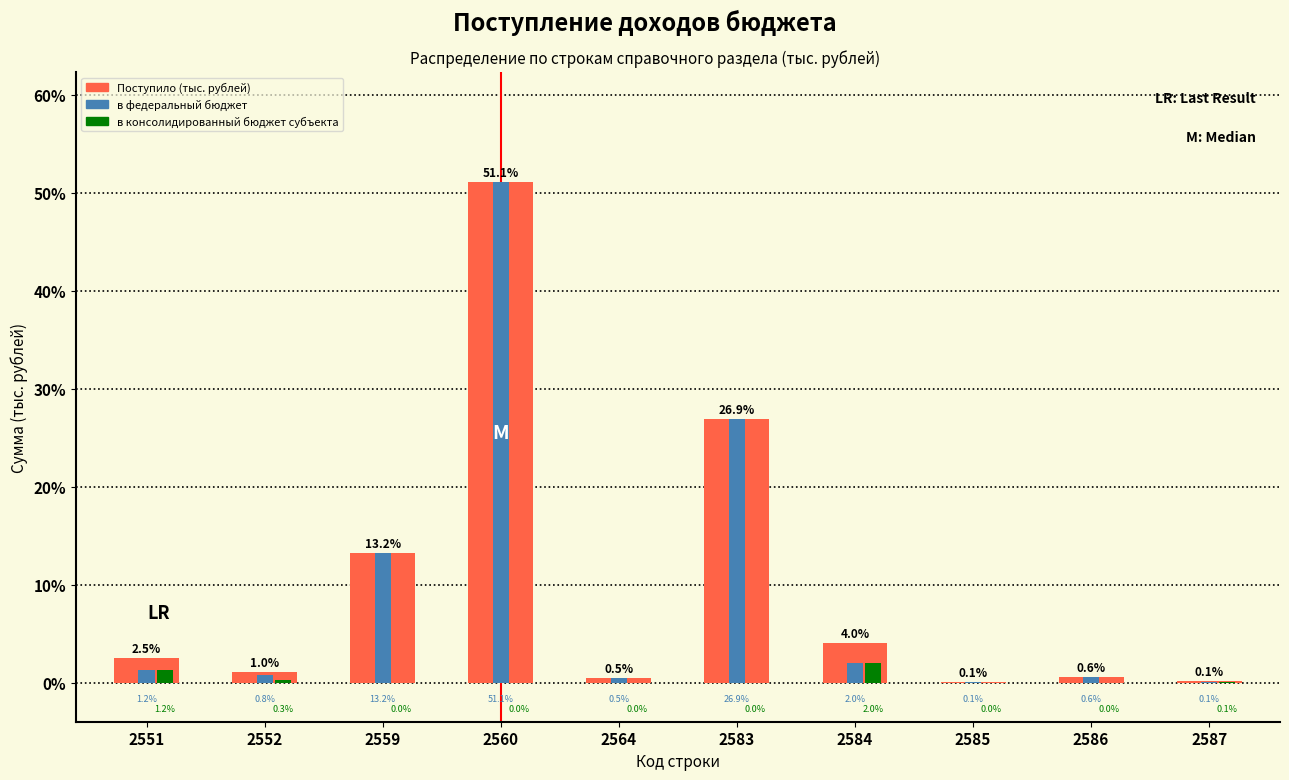

Which series has the largest total across all categories?

Поступило (тыс. рублей)